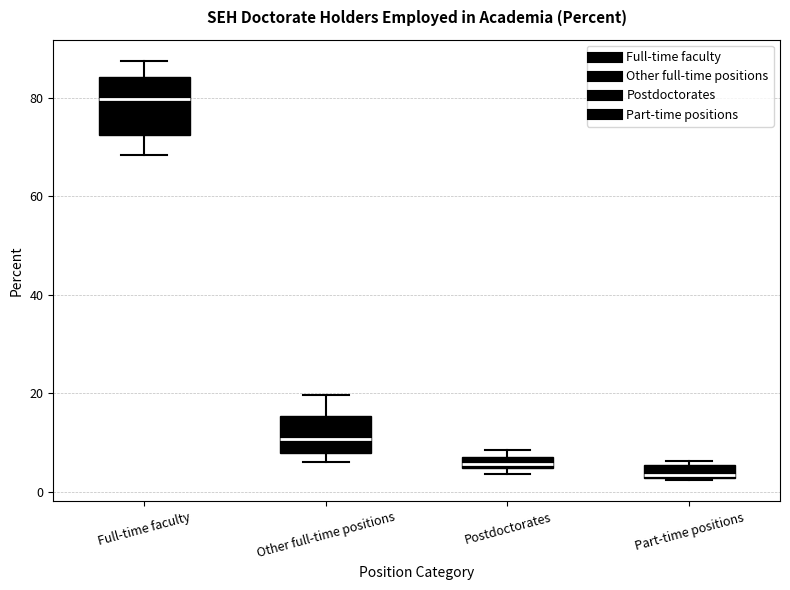

Which box has the highest median line?

Full-time faculty